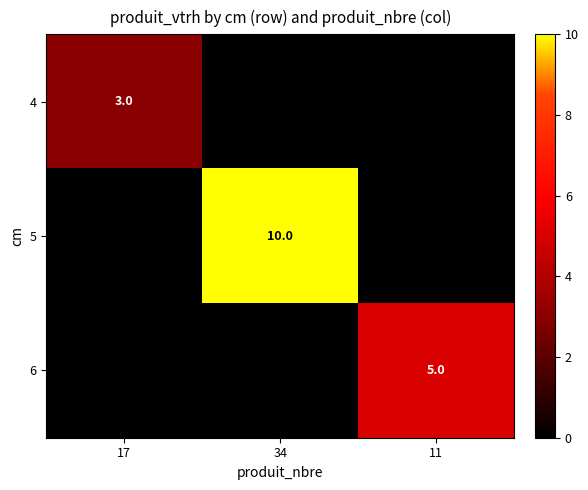

The 4 series shows 4 at 17. True or false?

False